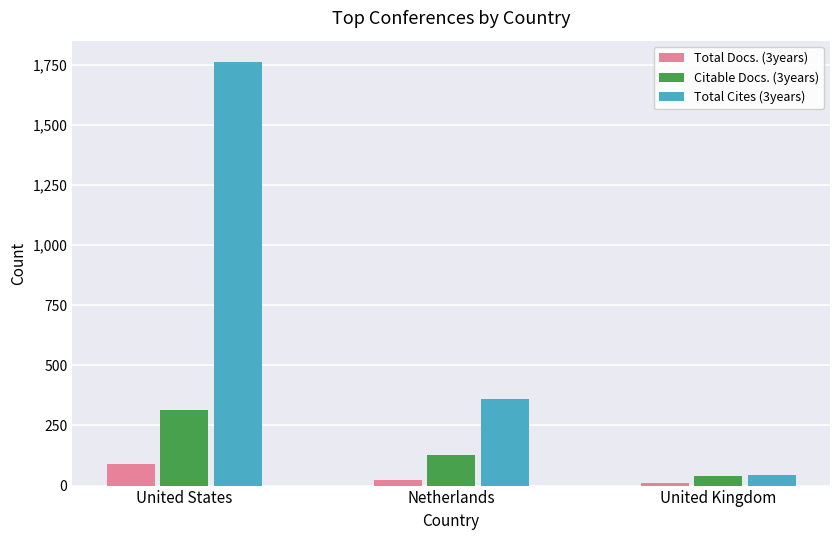

At which label does Total Docs. (3years) reach its peak?

United States